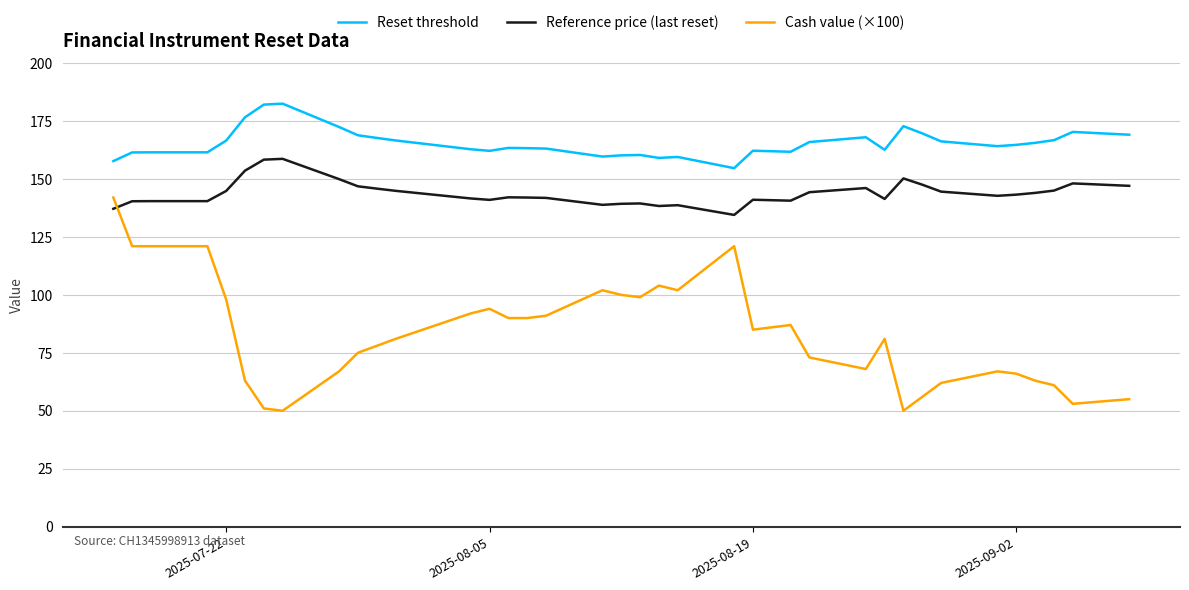

Which series has the largest range (max minus min)?

Cash value (×100)